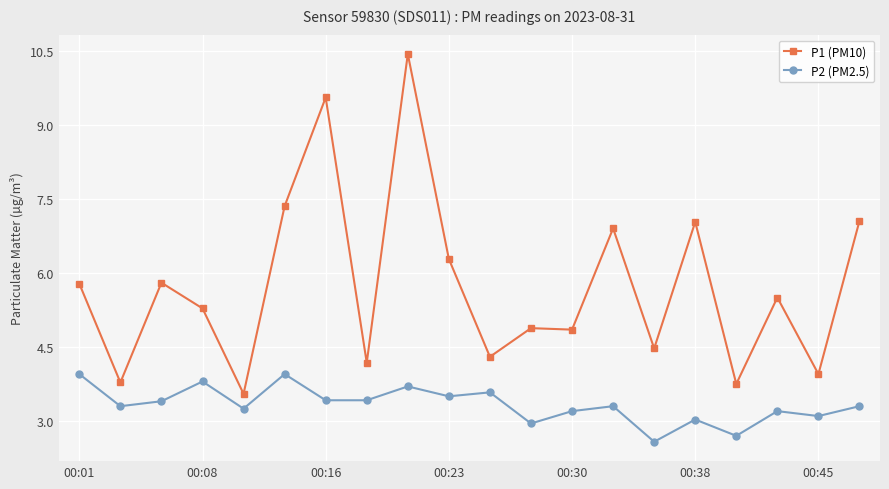

True or false: P2 (PM2.5) and P1 (PM10) intersect in this chart.

False